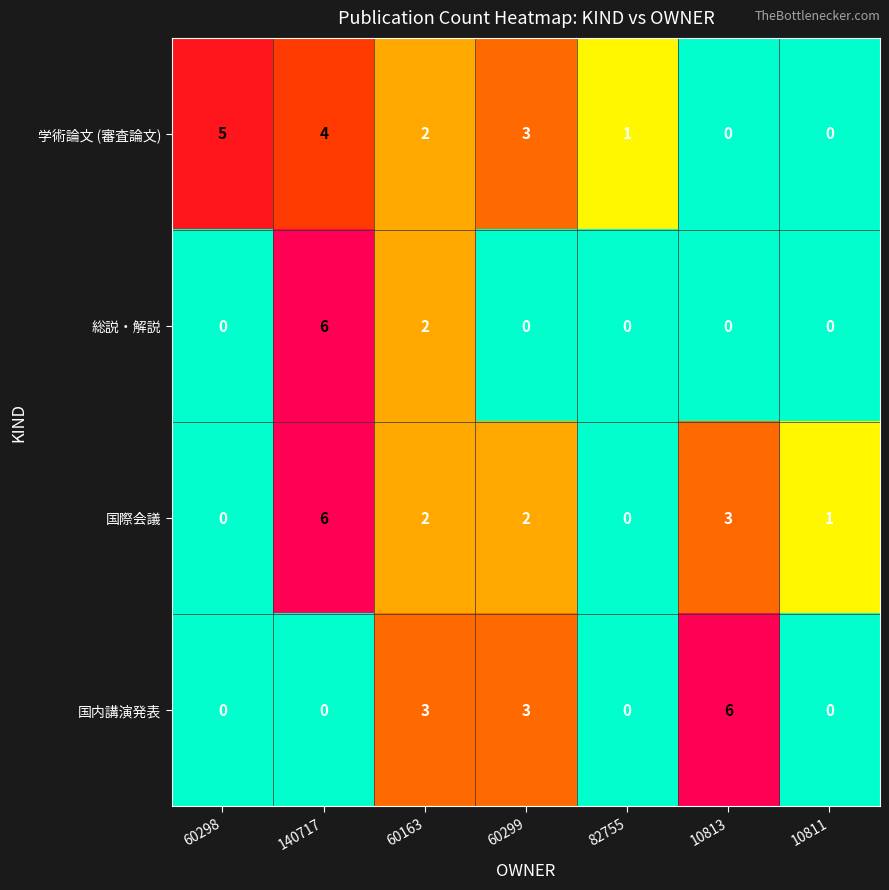

Between 60298 and 60299, which series saw the biggest shift?

国内講演発表